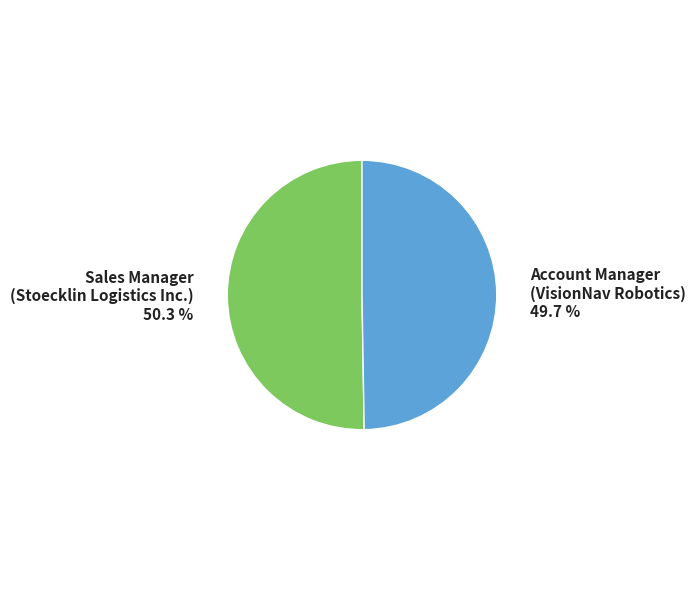

Rank the categories by value from lowest to highest.

Account Manager (VisionNav Robotics), Sales Manager (Stoecklin Logistics Inc.)